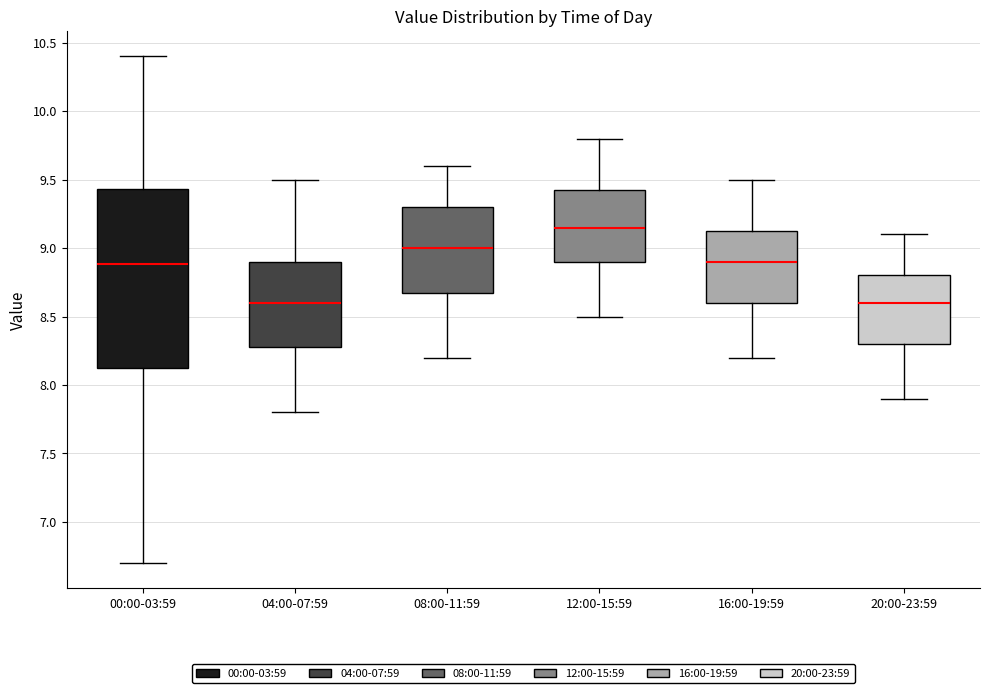

Comparing the boxes themselves (not the whiskers), which one is the tallest?

00:00-03:59